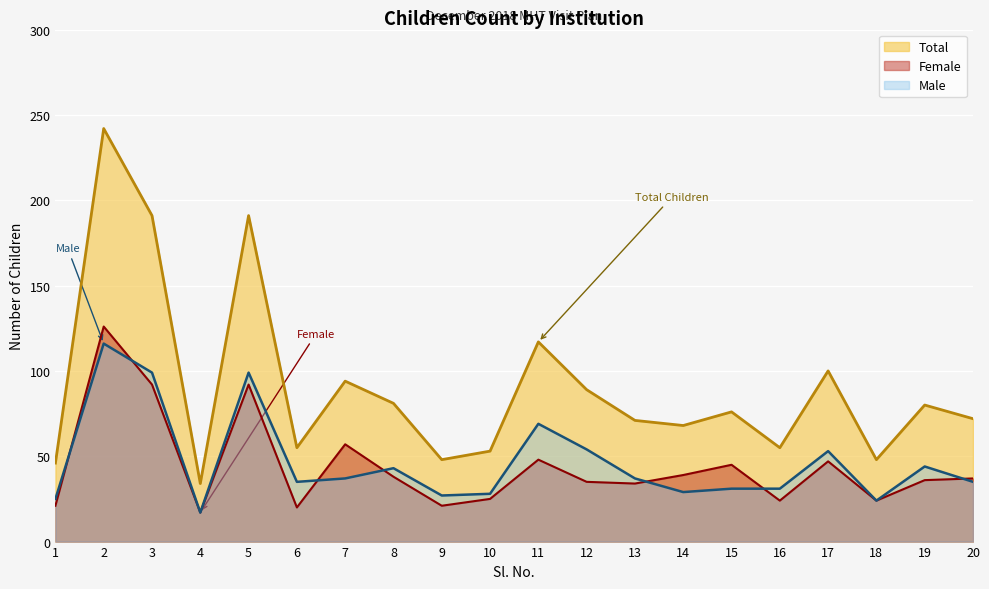

Between 10 and 20, which is larger?

20